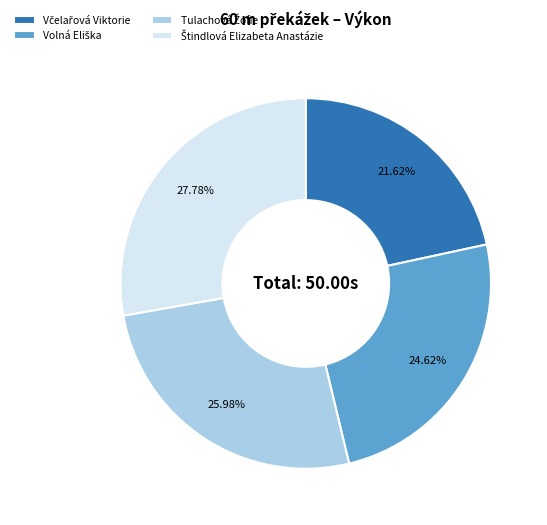

To the nearest percent, what is the difference between the largest and smallest slice percentages?

6%